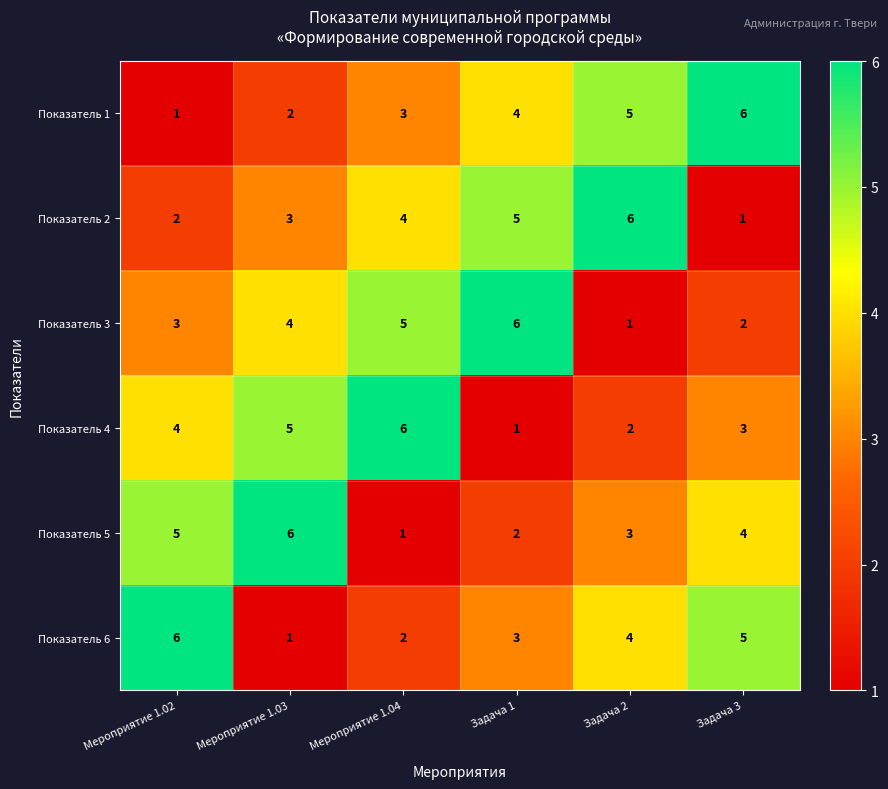

At Мероприятие 1.03, list the series in order from largest to smallest.

Показатель 5, Показатель 4, Показатель 3, Показатель 2, Показатель 1, Показатель 6